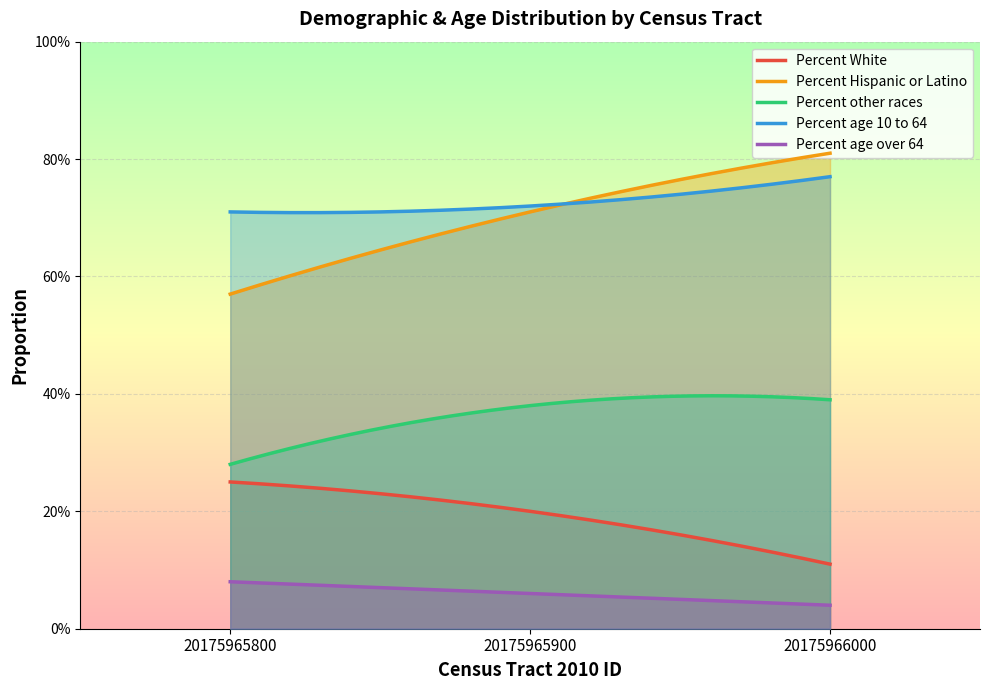

Which label corresponds to the smallest value in the chart?

20175966000